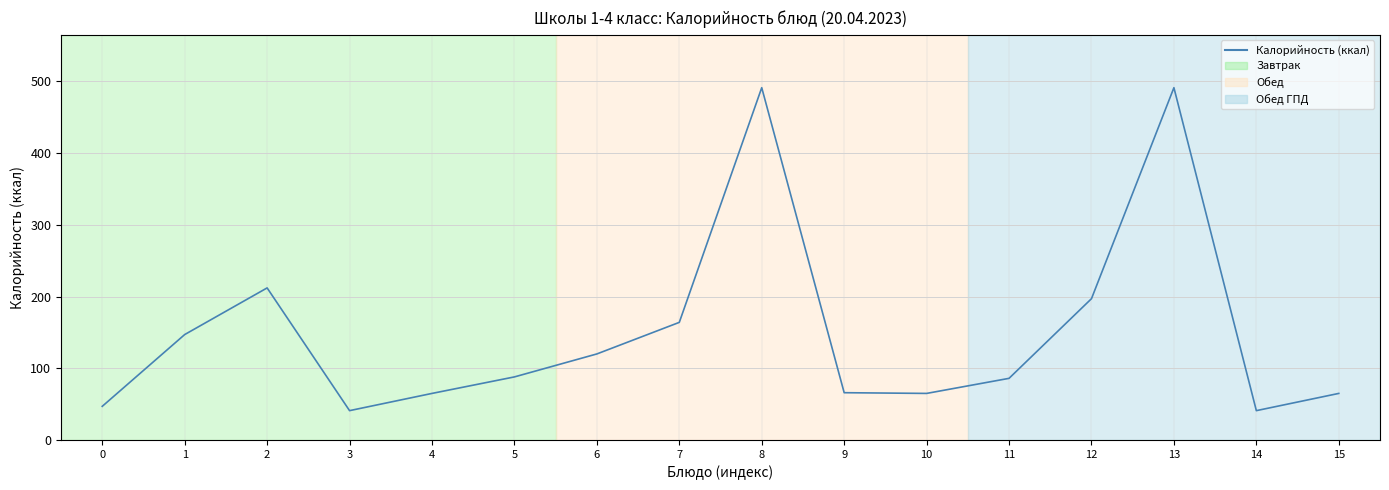

What is the smallest value displayed?

41